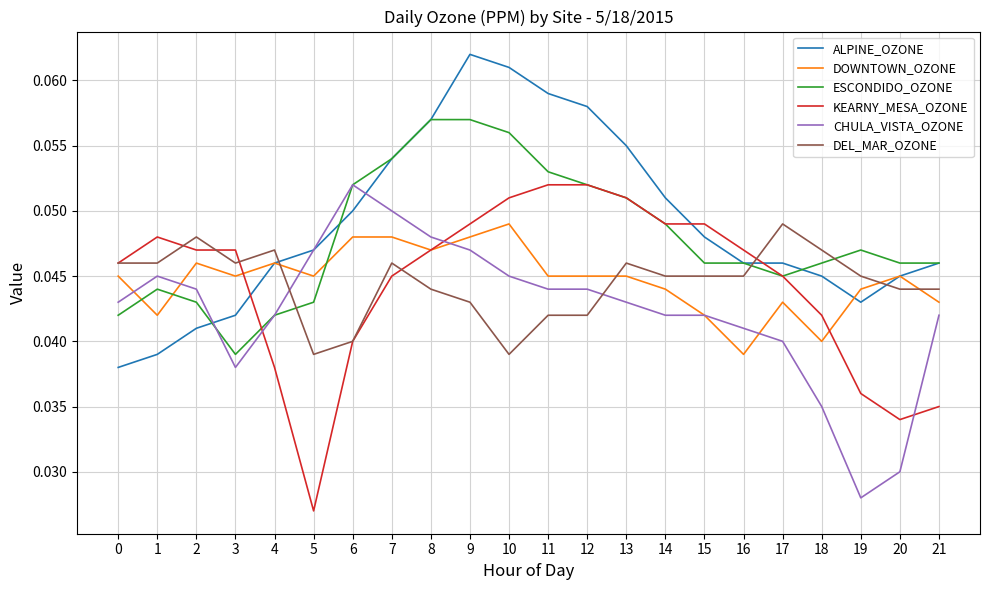

Is it true that DEL_MAR_OZONE equals 0.1 at 20?

False